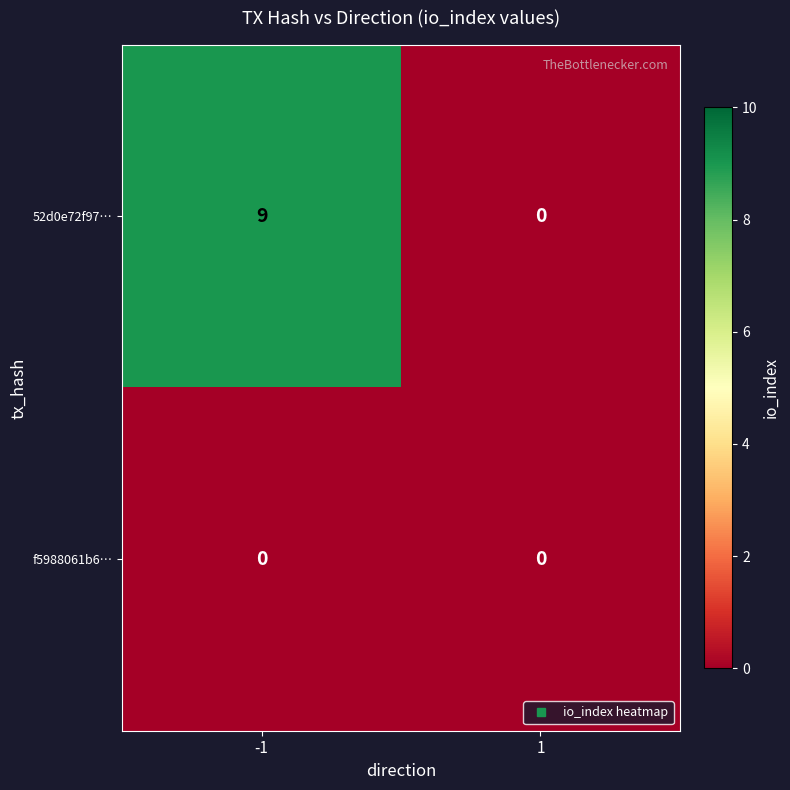

Which series has the largest total across all categories?

52d0e72f97…